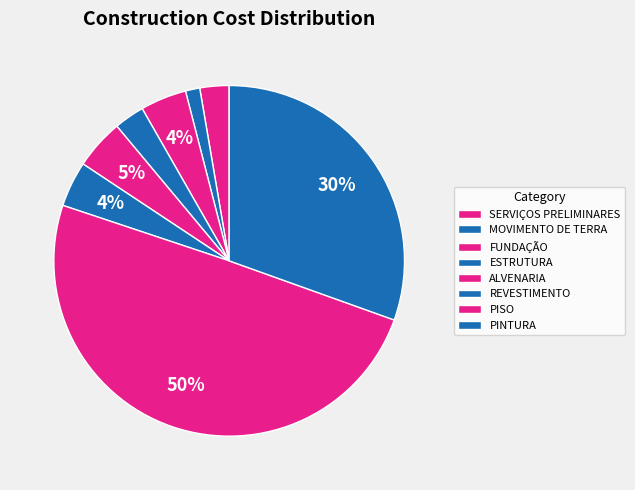

Does any single category account for the majority?

No